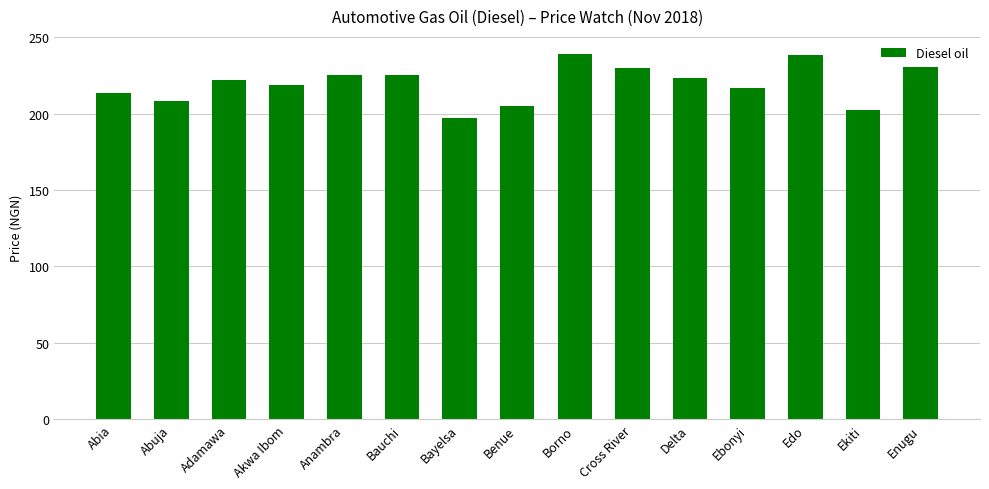

What is the label of the 13th bar from the left?

Edo